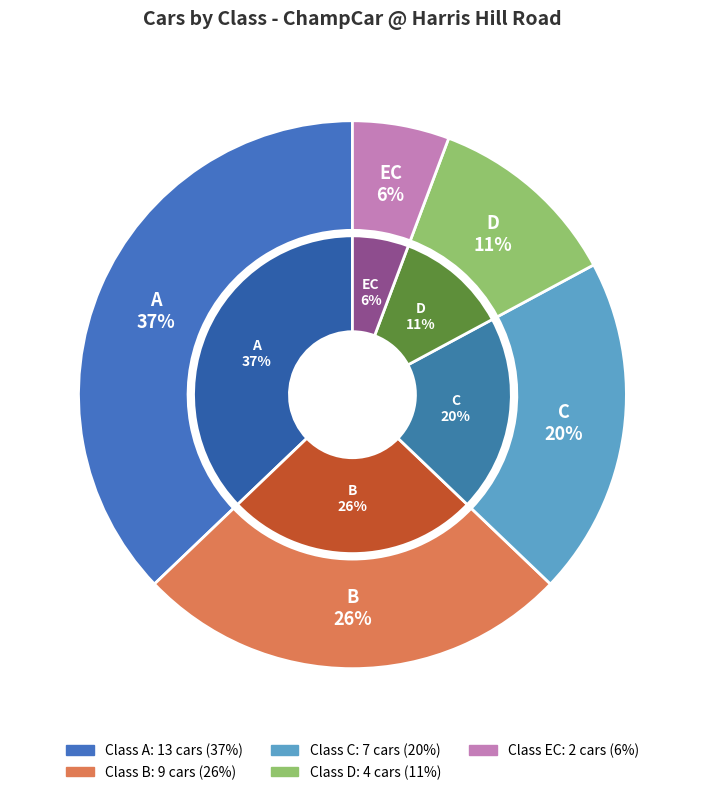

Rank the categories by value from highest to lowest.

A, B, C, D, EC